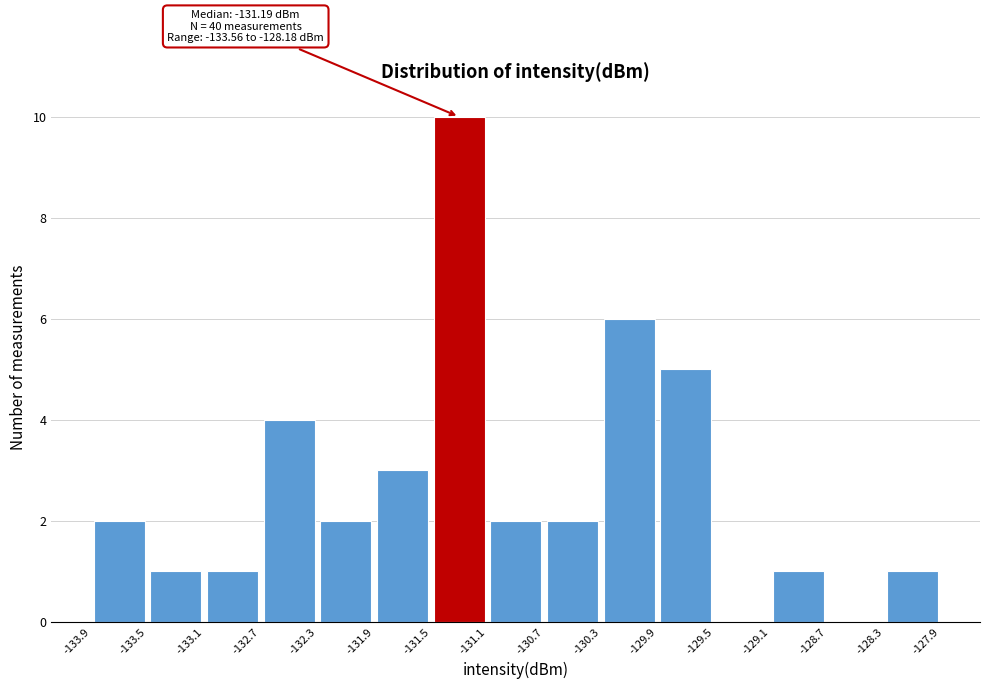

Over which range of the x-axis is the bar tallest?

-131.5 to -131.1